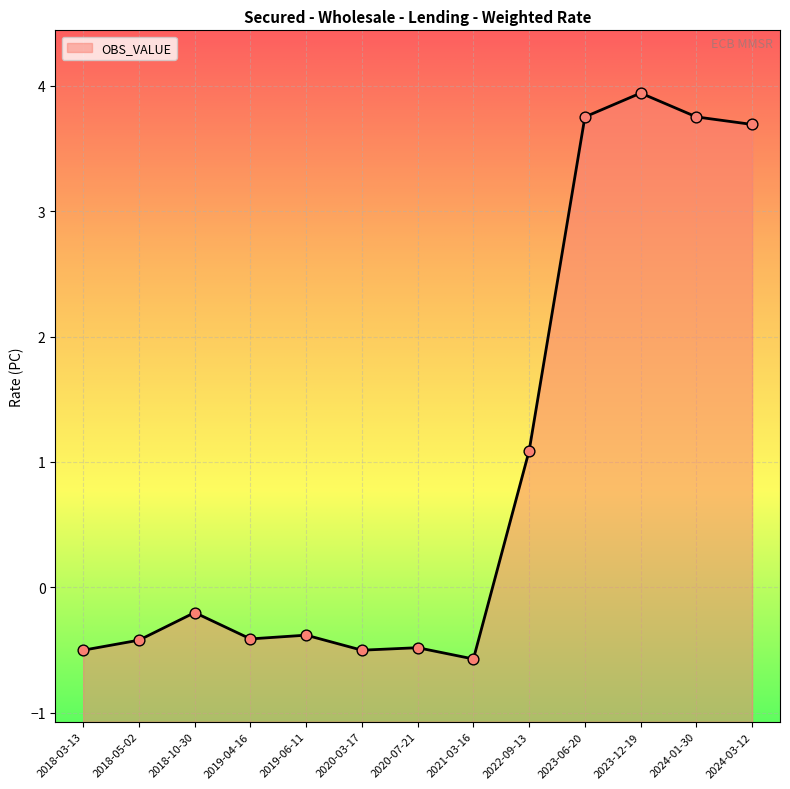

Between 2020-03-17 and 2024-03-12, which is larger?

2024-03-12